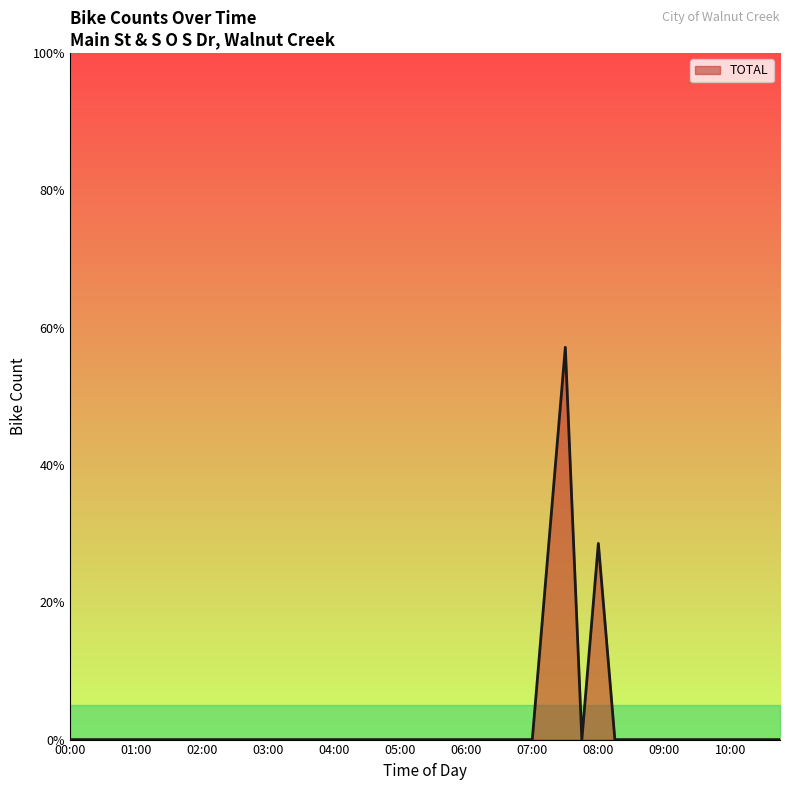

What is the label of the 19th point from the right?

04:30